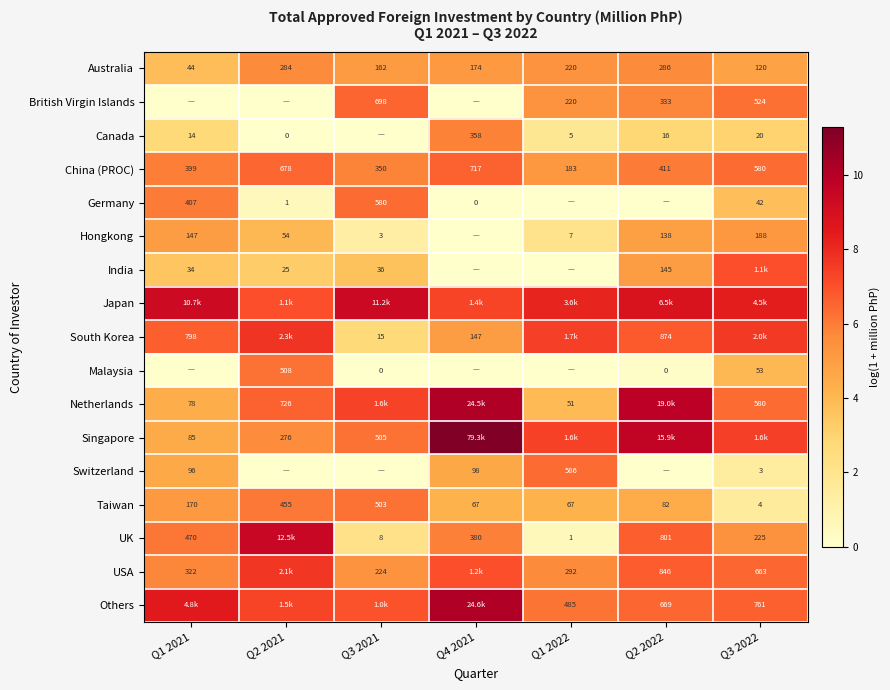

At how many categories does at least one series exceed 11?

1